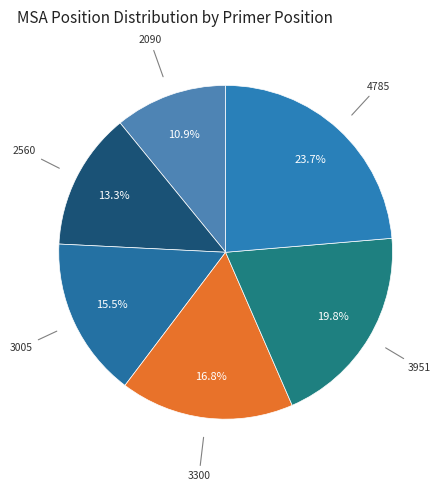

Rank the categories by value from lowest to highest.

2090, 2560, 3005, 3300, 3951, 4785